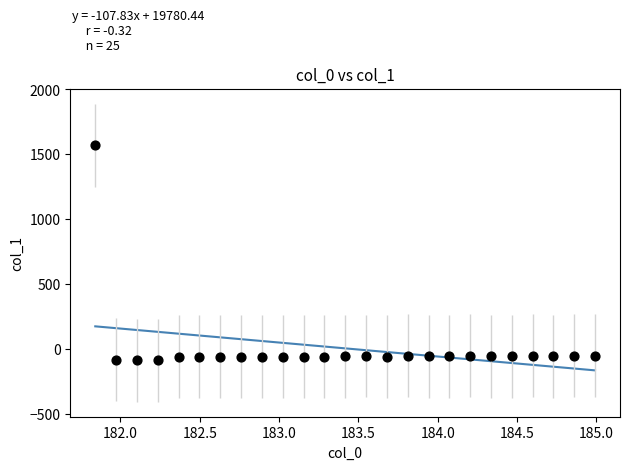

What is the range of X values (max minus min)?

3.1